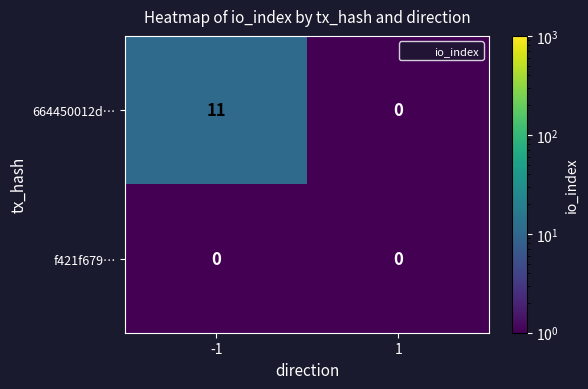

Rank the series by their average value, from lowest to highest.

f421f679…, 664450012d…